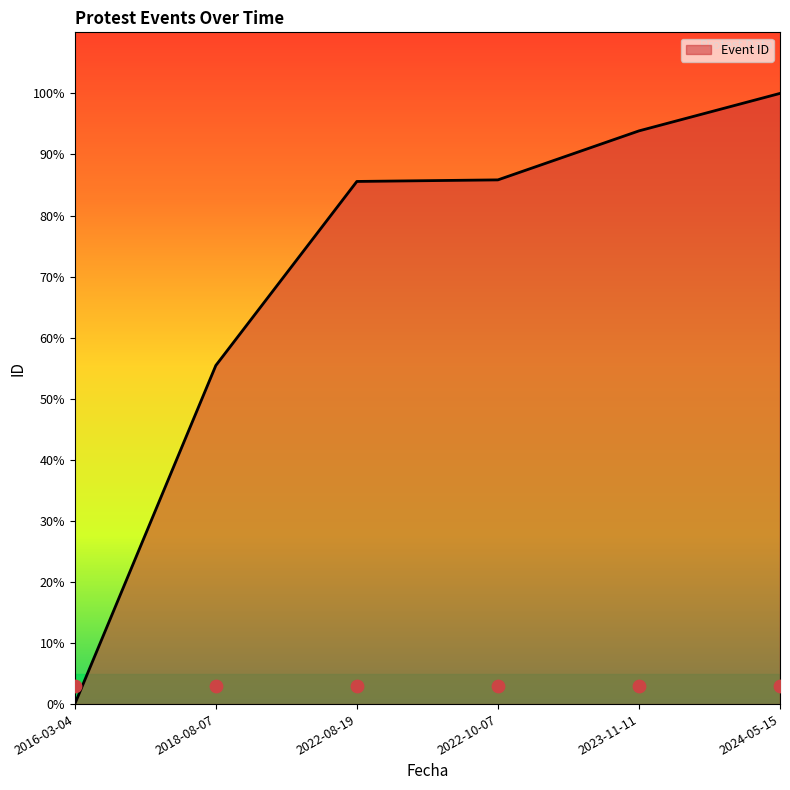

What is the change in value from 2016-03-04 to 2022-08-19?

+85.6